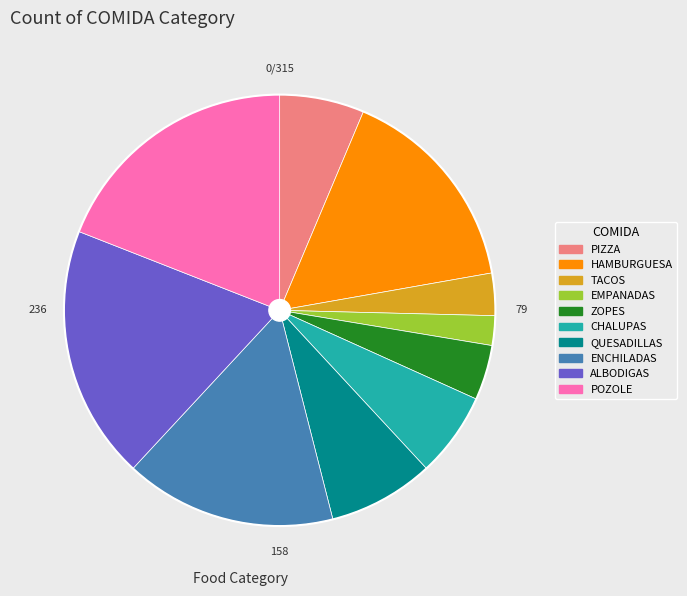

What is the smallest slice in the pie chart?

EMPANADAS